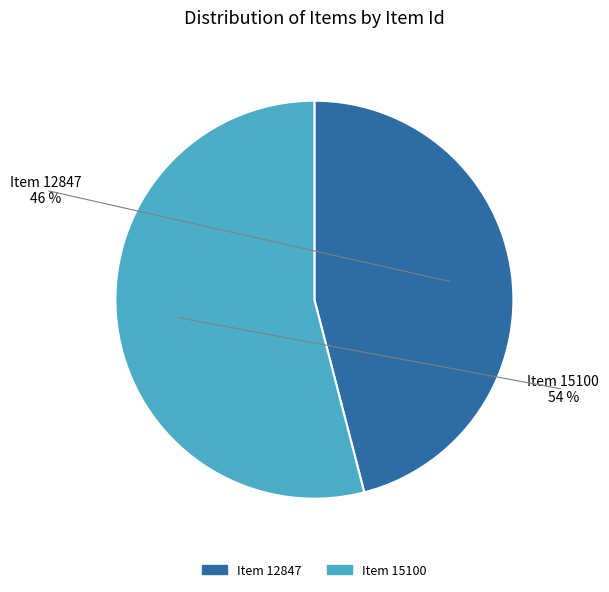

What is the majority slice?

Item 15100